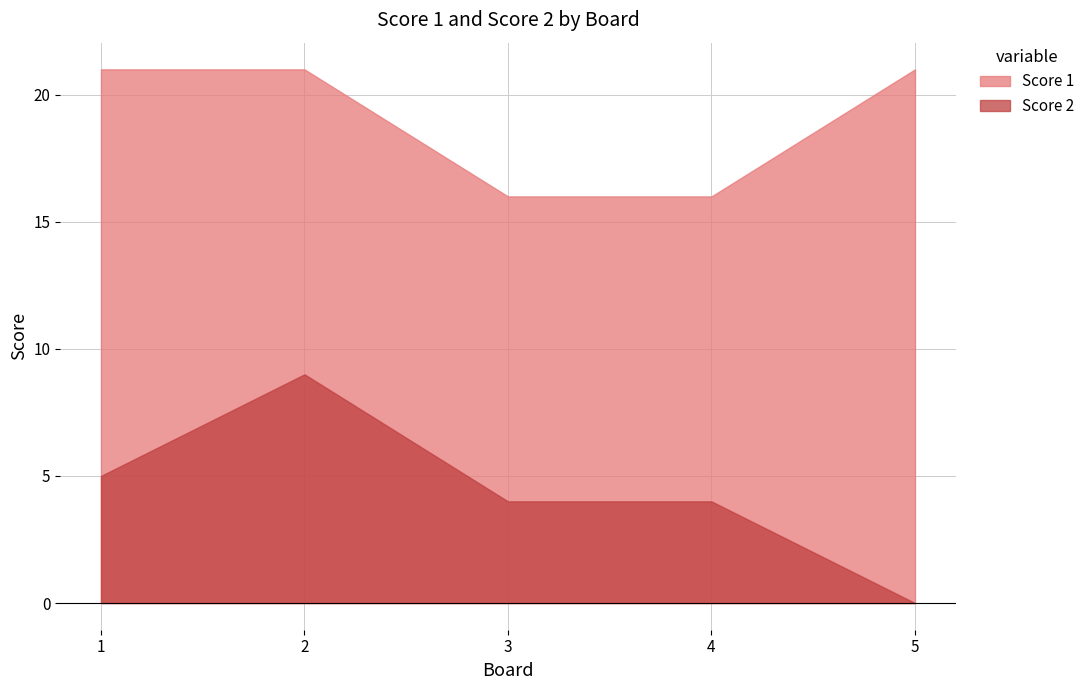

What is the total value across all series at 3?

20